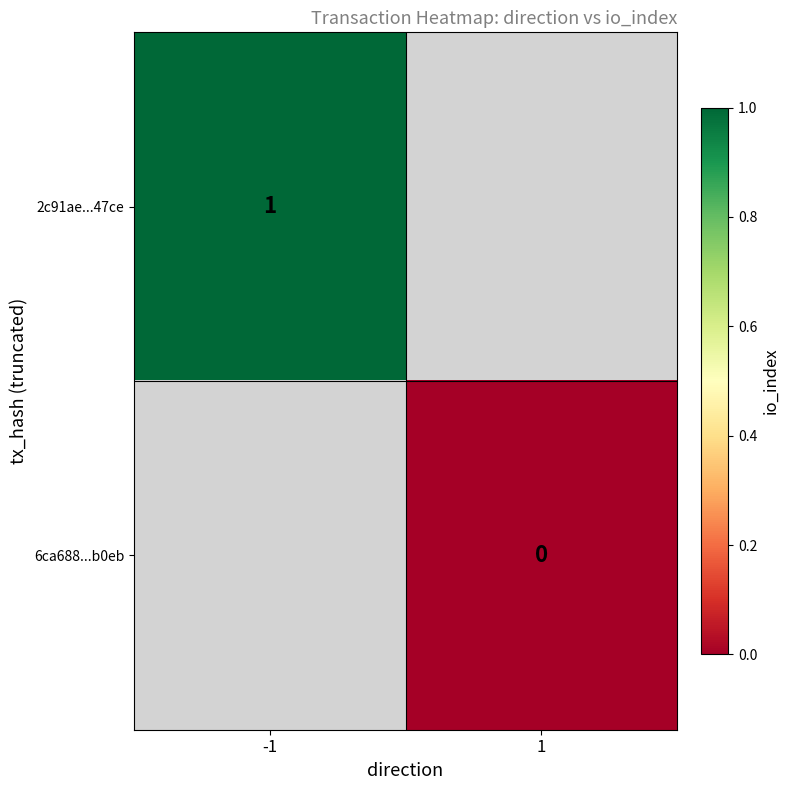

The value of 2c91ae...47ce at -1 is 1. True or false?

True